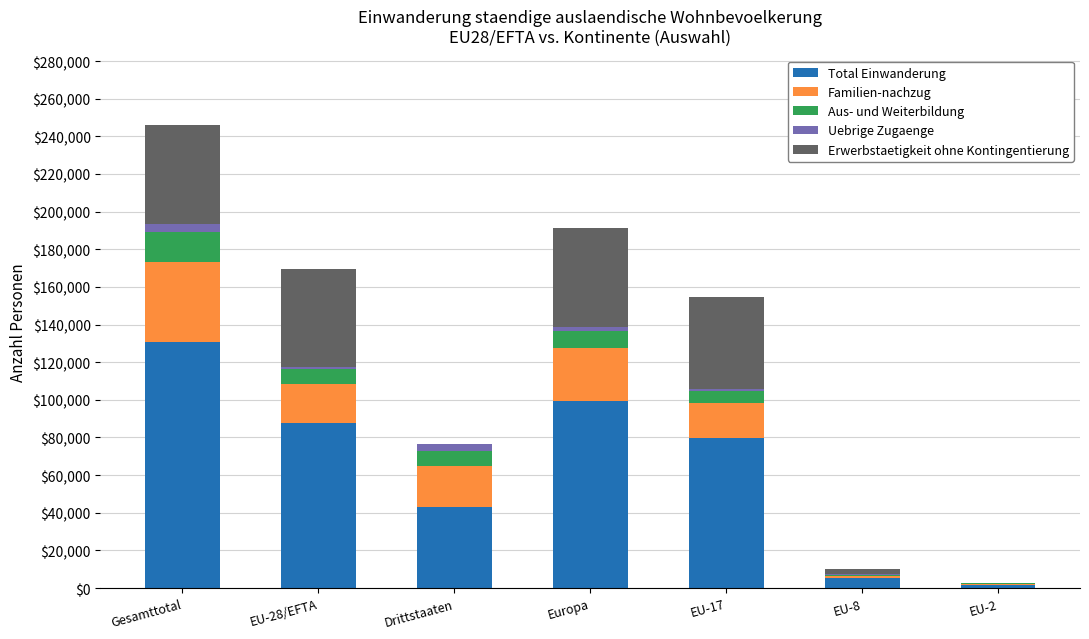

At which label does Total Einwanderung reach its peak?

Gesamttotal